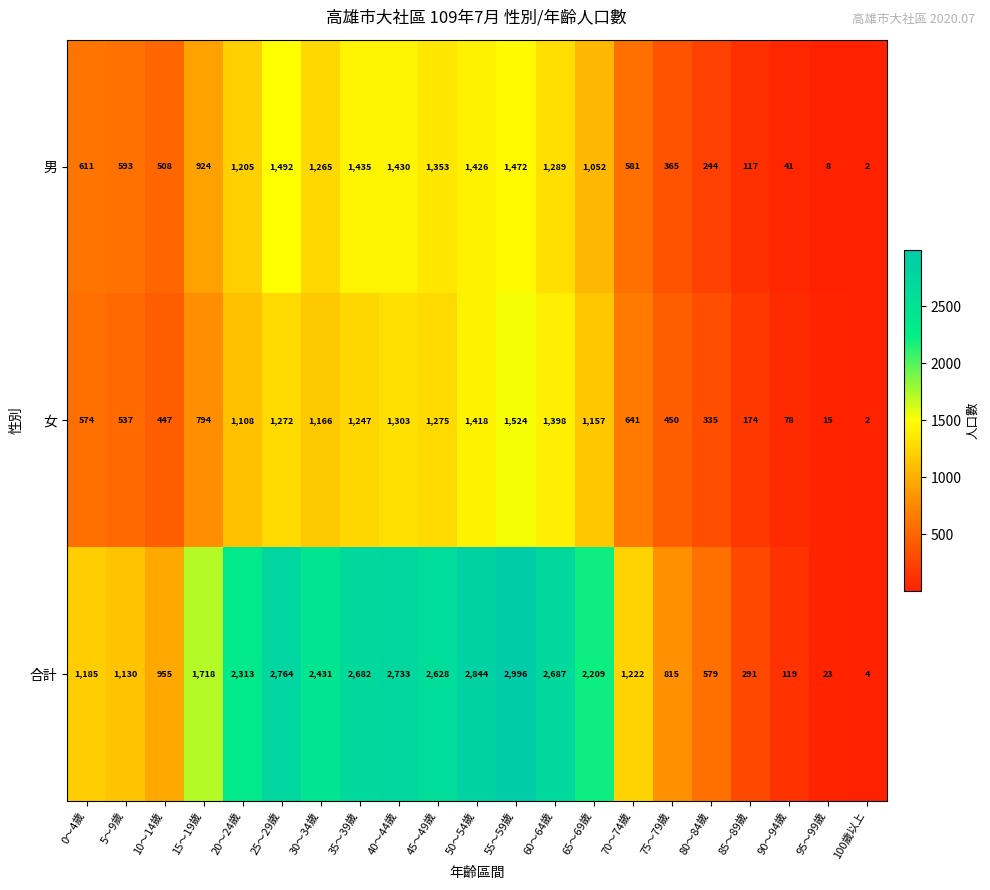

The 男 series shows 458 at 40～44歲. True or false?

False